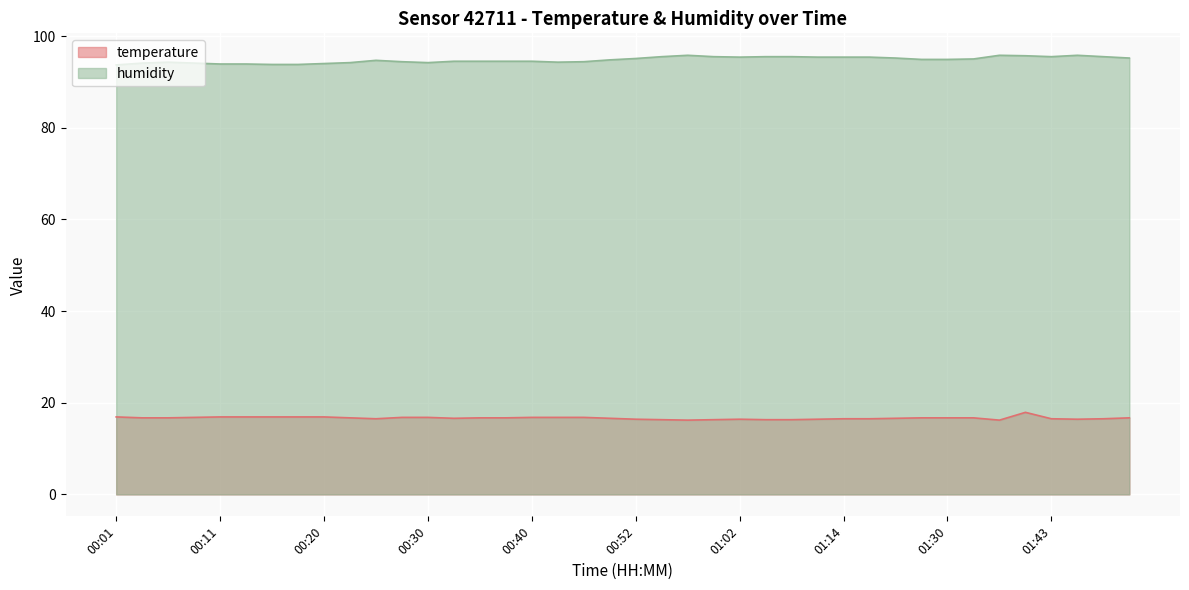

What position from the right is 00:40?

24